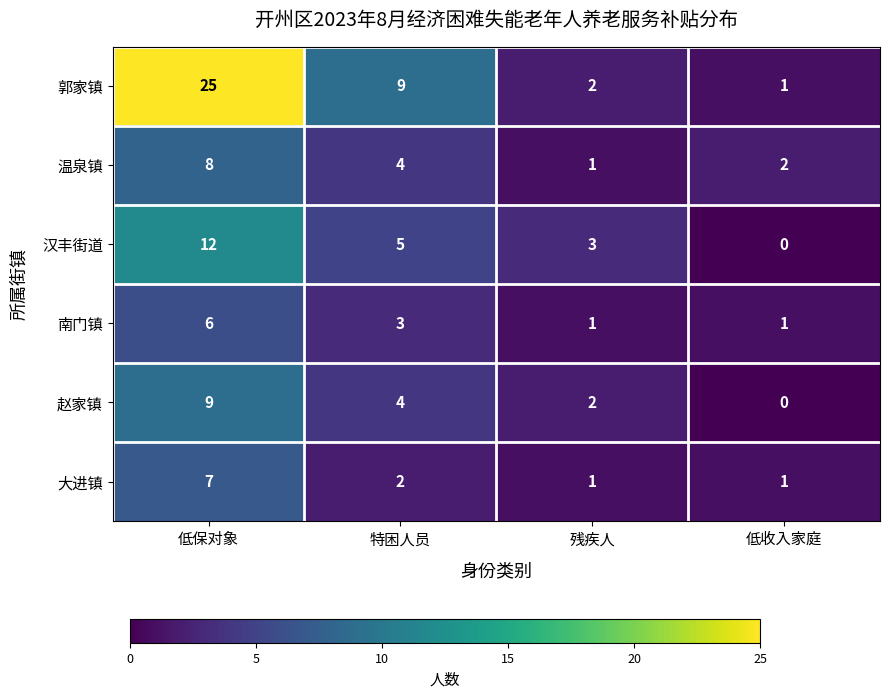

Reading left to right, transcribe all the data shown in this chart.

郭家镇: 25	9	2	1
温泉镇: 8	4	1	2
汉丰街道: 12	5	3	0
南门镇: 6	3	1	1
赵家镇: 9	4	2	0
大进镇: 7	2	1	1